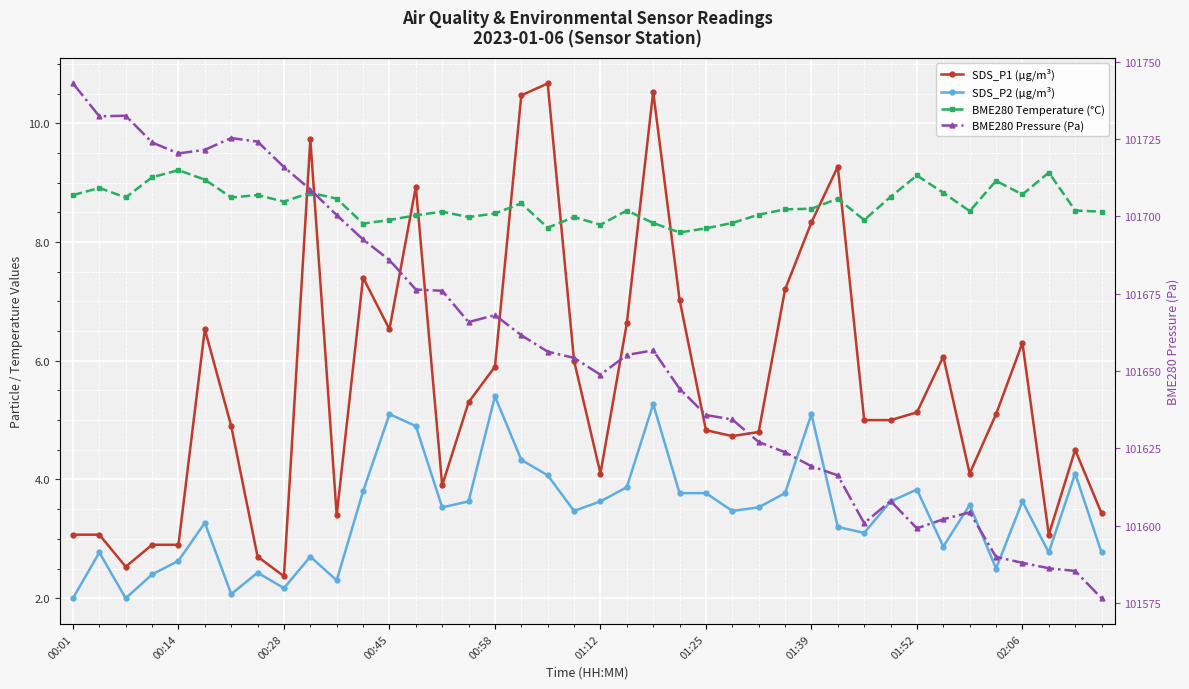

What is the total value across all series at 31?

101625.3